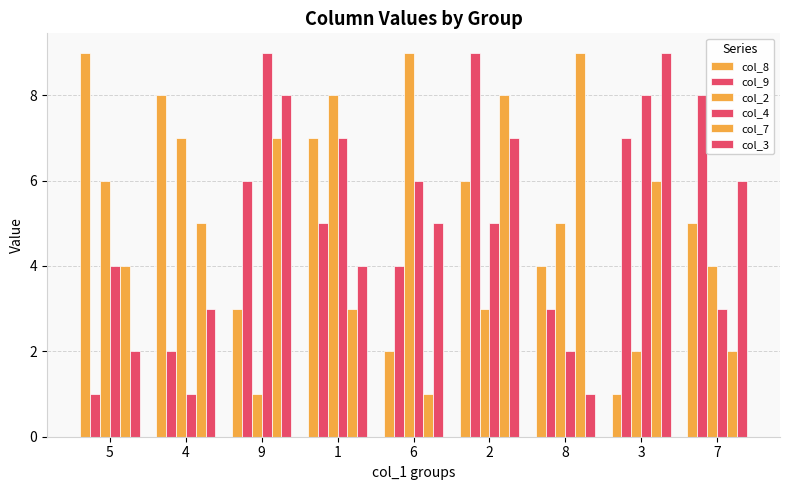

Reading left to right, what are all the values shown in this chart?

col_8: 5=9	4=8	9=3	1=7	6=2	2=6	8=4	3=1	7=5
col_9: 5=1	4=2	9=6	1=5	6=4	2=9	8=3	3=7	7=8
col_2: 5=6	4=7	9=1	1=8	6=9	2=3	8=5	3=2	7=4
col_4: 5=4	4=1	9=9	1=7	6=6	2=5	8=2	3=8	7=3
col_7: 5=4	4=5	9=7	1=3	6=1	2=8	8=9	3=6	7=2
col_3: 5=2	4=3	9=8	1=4	6=5	2=7	8=1	3=9	7=6